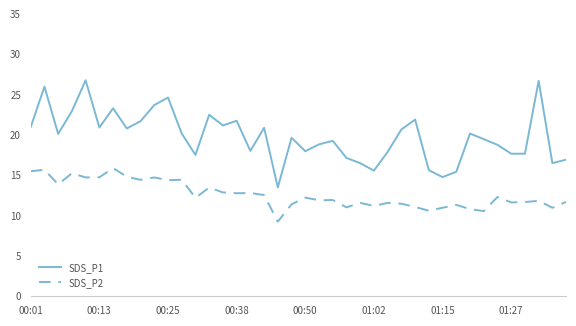

Which series has the widest spread of values?

SDS_P1